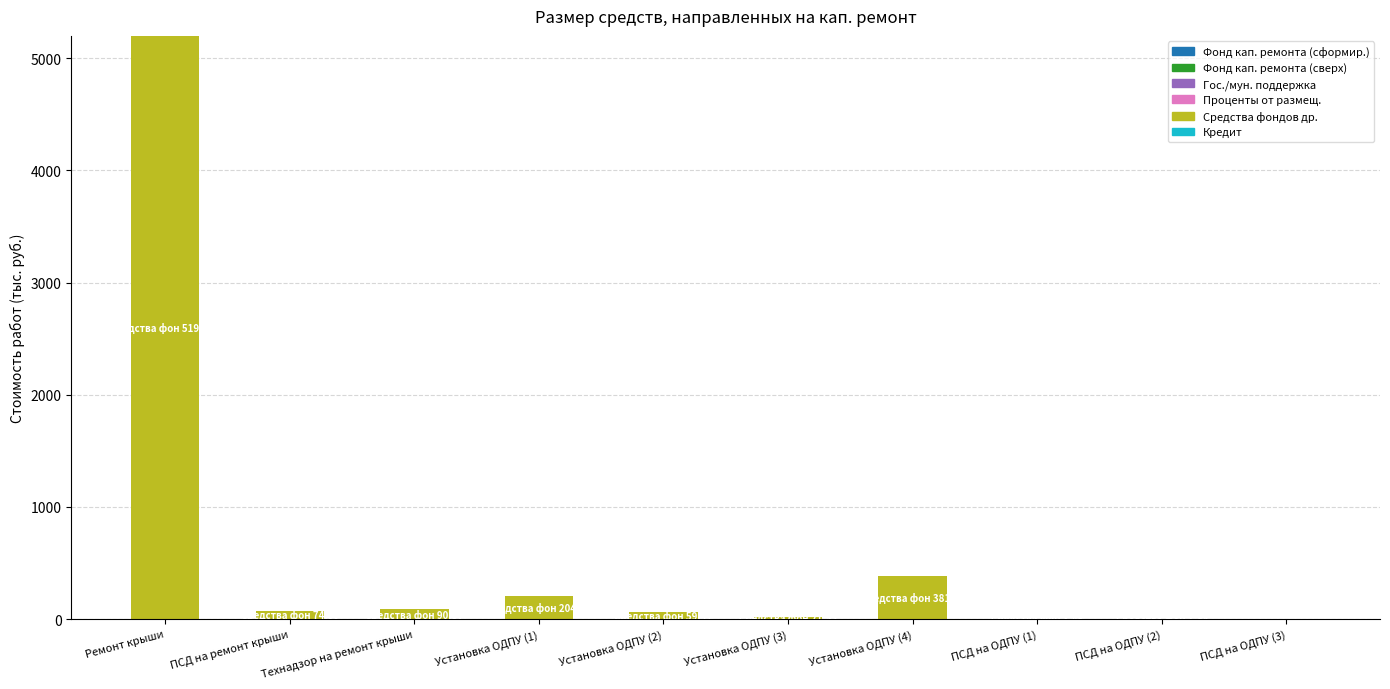

How many categories are shown in the chart?

10